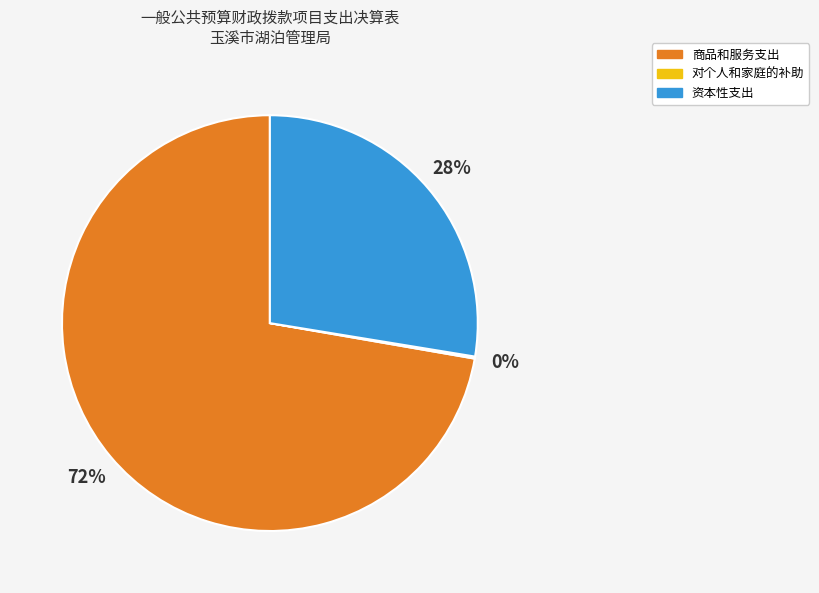

To the nearest percent, what is the average slice percentage?

33%